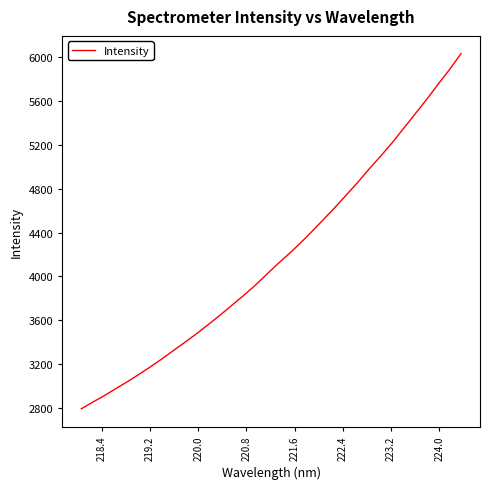

What is the difference between the maximum and minimum values?

3244.8